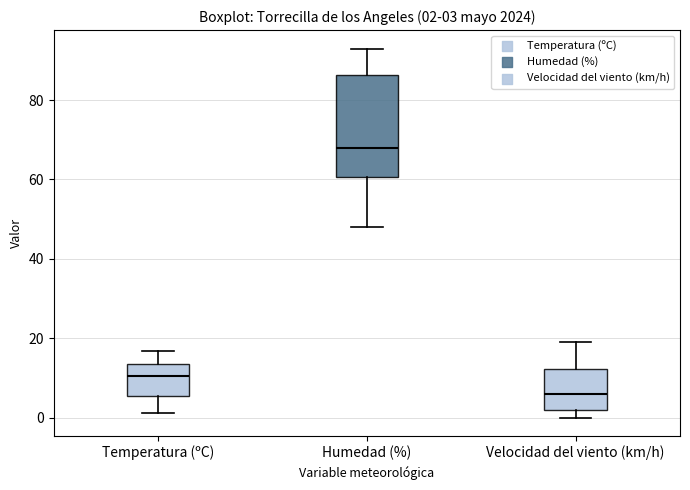

Comparing the boxes themselves (not the whiskers), which one is the tallest?

Humedad (%)